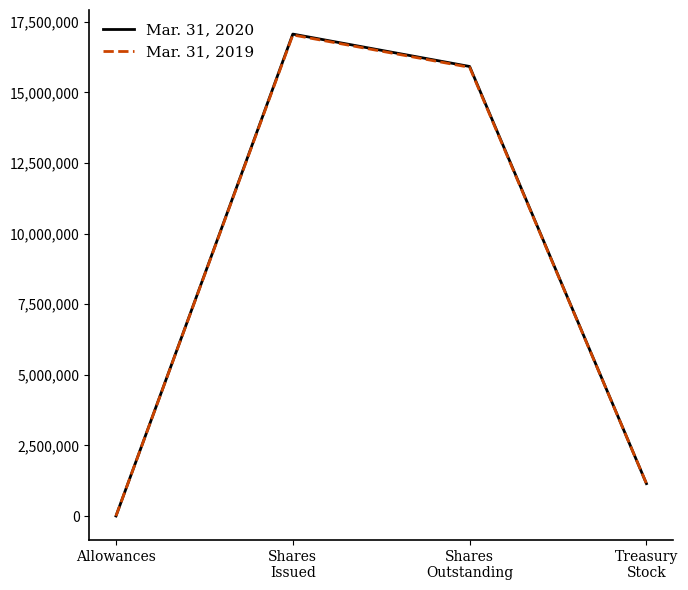

Between Shares
Outstanding and Treasury
Stock, which series saw the biggest shift?

Mar. 31, 2020